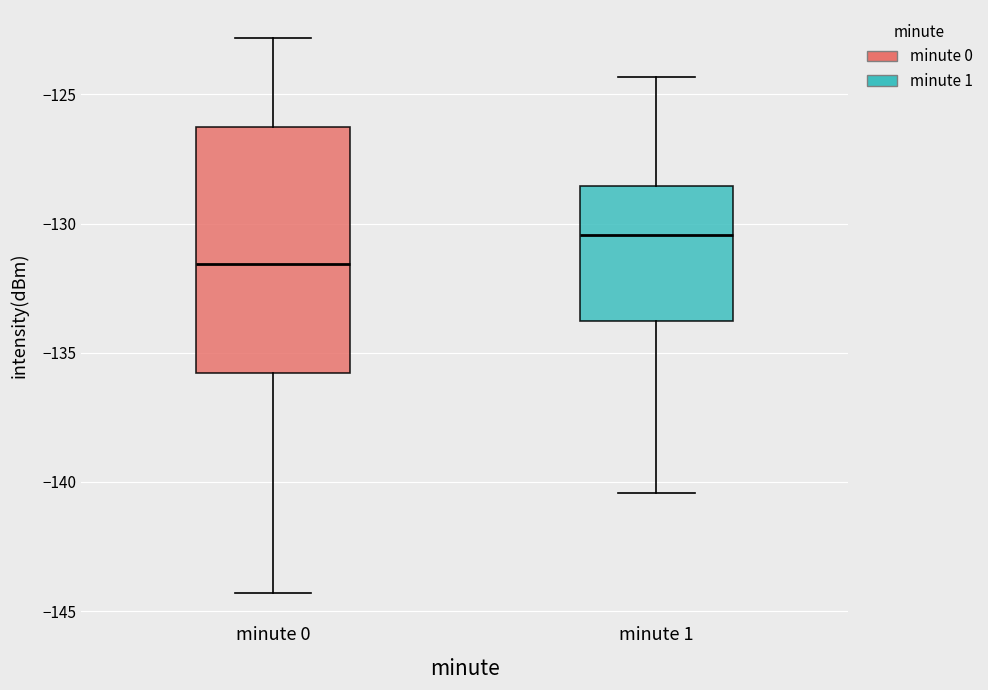

Comparing the boxes themselves (not the whiskers), which one is the tallest?

minute 0